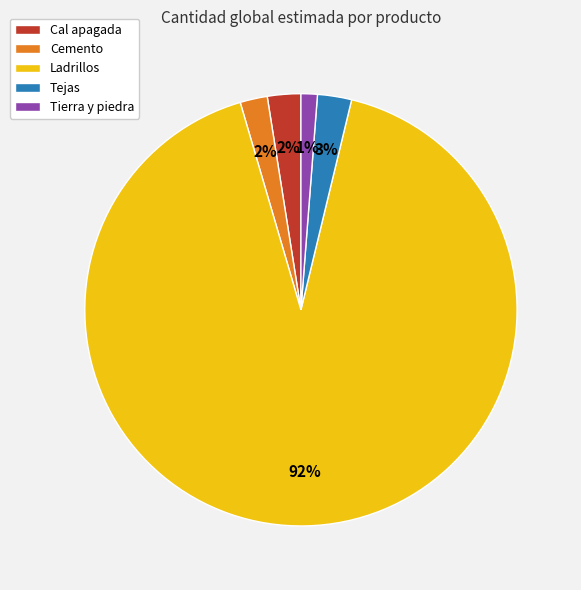

To the nearest percent, what is the average slice percentage?

20%